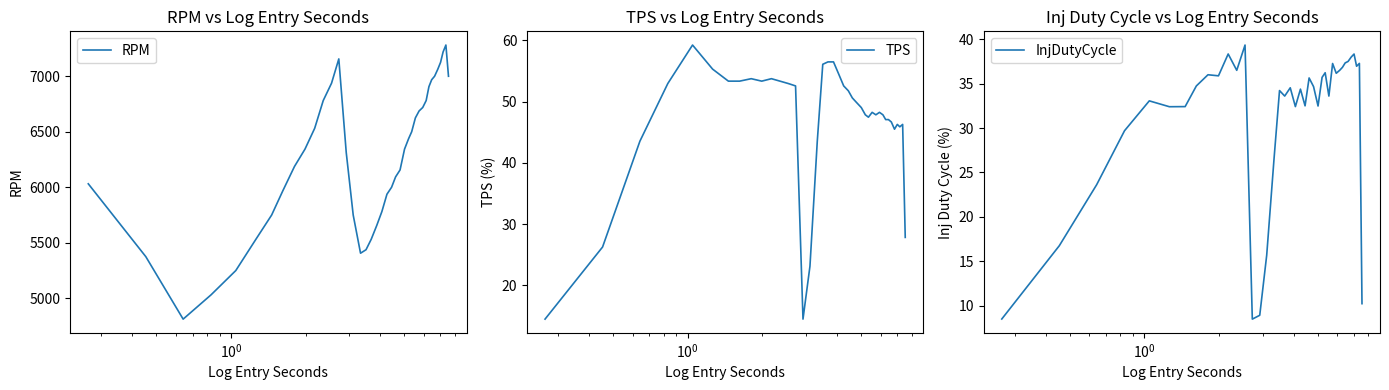

What are all the series names shown in the legend?

RPM, TPS, InjDutyCycle